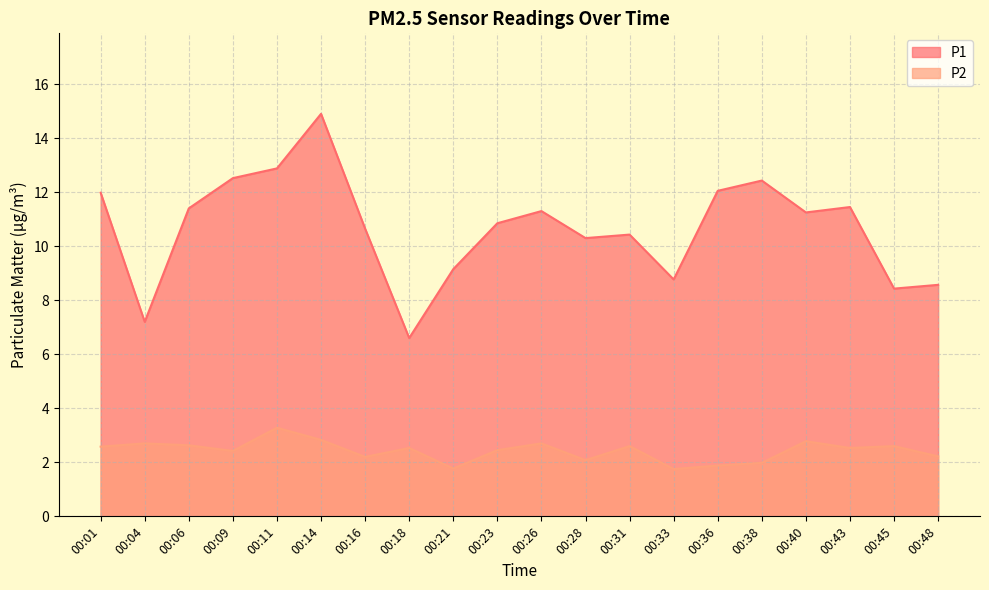

Reading left to right, transcribe all the data shown in this chart.

P1: 00:01=12.0	00:04=7.2	00:06=11.4	00:09=12.5	00:11=12.9	00:14=14.9	00:16=10.7	00:18=6.6	00:21=9.2	00:23=10.8	00:26=11.3	00:28=10.3	00:31=10.4	00:33=8.8	00:36=12.1	00:38=12.4	00:40=11.2	00:43=11.4	00:45=8.4	00:48=8.6
P2: 00:01=2.6	00:04=2.7	00:06=2.6	00:09=2.4	00:11=3.3	00:14=2.8	00:16=2.2	00:18=2.5	00:21=1.8	00:23=2.5	00:26=2.7	00:28=2.1	00:31=2.6	00:33=1.8	00:36=1.9	00:38=2.0	00:40=2.8	00:43=2.5	00:45=2.6	00:48=2.2